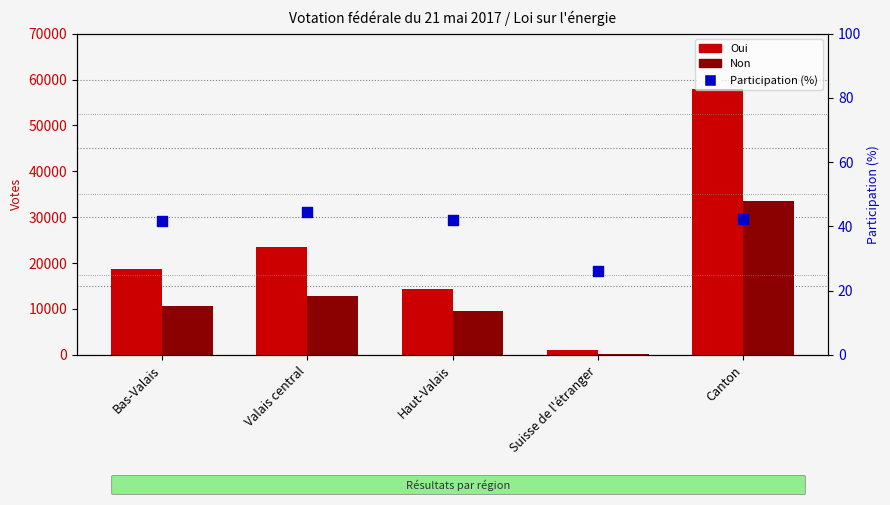

Which series contains the highest Y value?

Oui